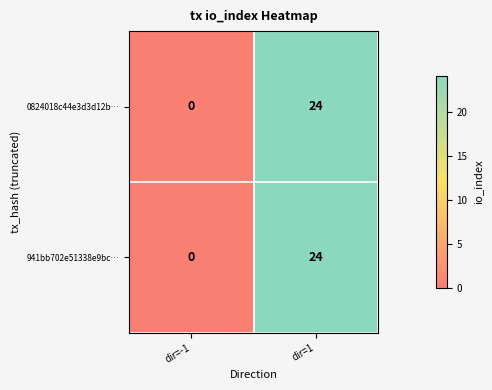

List the labels in order of 0824018c44e3d3d12b… value, largest first.

dir=1, dir=-1